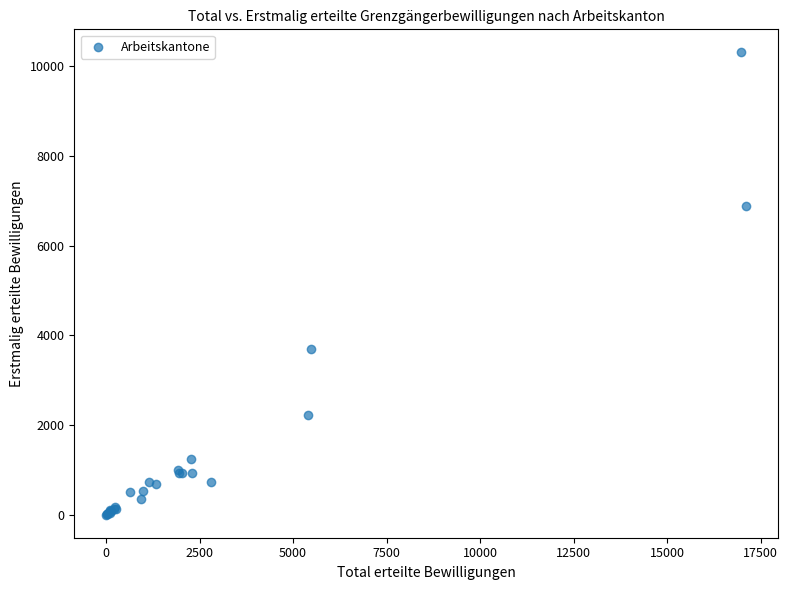

What Y value in the scatter plot is closest to 5155?

3690